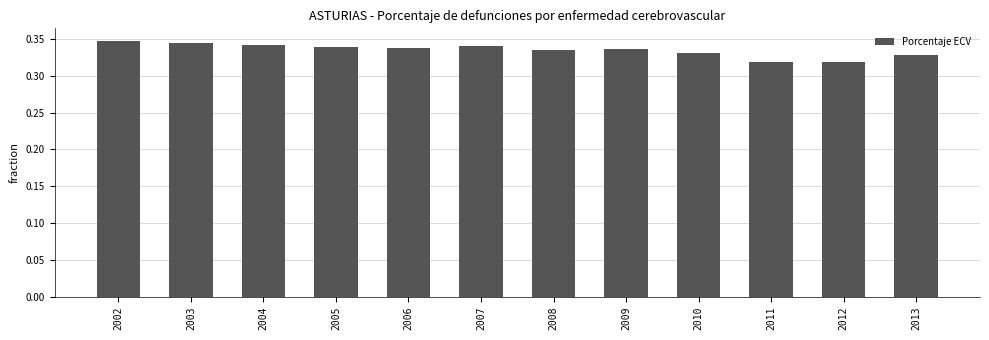

How many bars are there in total?

12